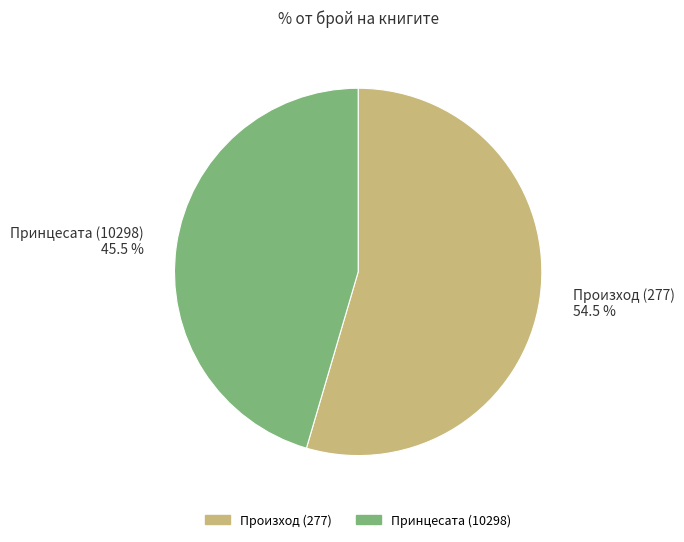

Between Произход (277) 54.5 % and Принцесата (10298) 45.5 %, which is larger?

Произход (277) 54.5 %